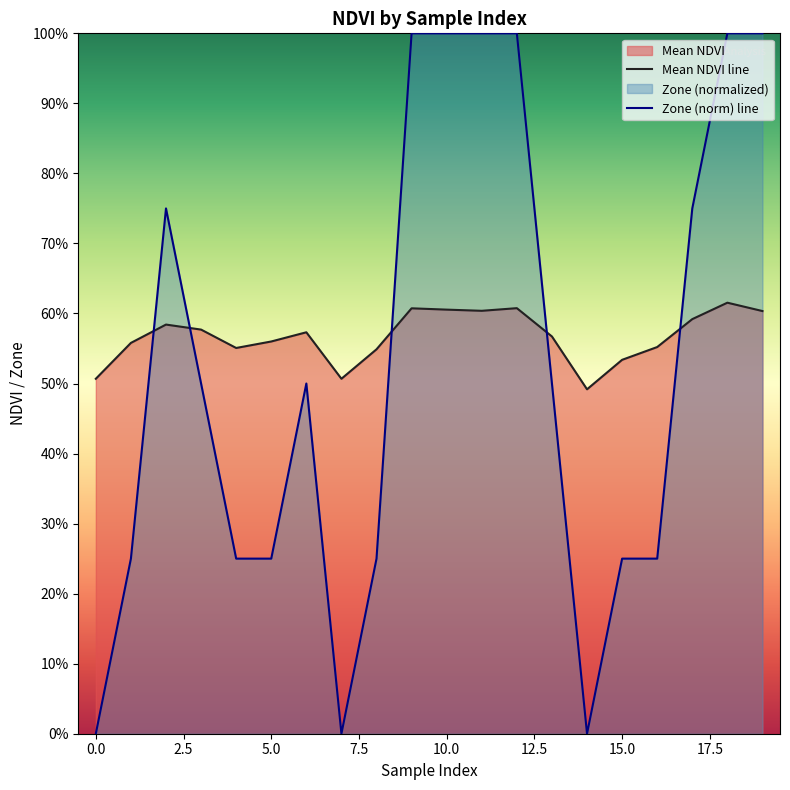

Which series has the largest total across all categories?

Mean NDVI line